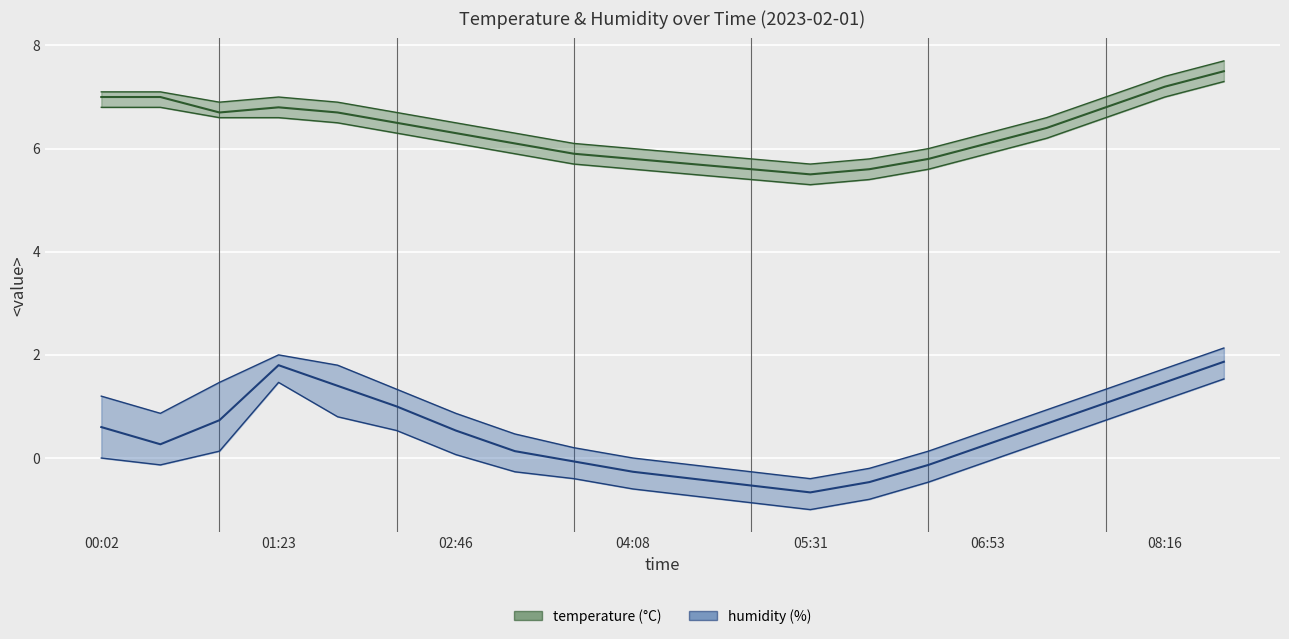

At how many categories does at least one series exceed 0?

20